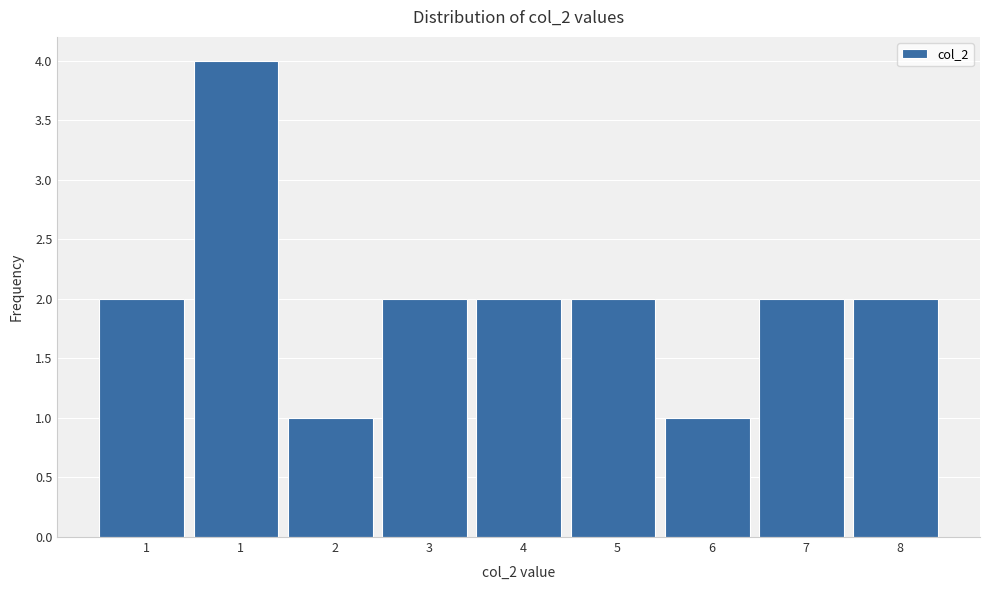

How many bars are there in total?

9